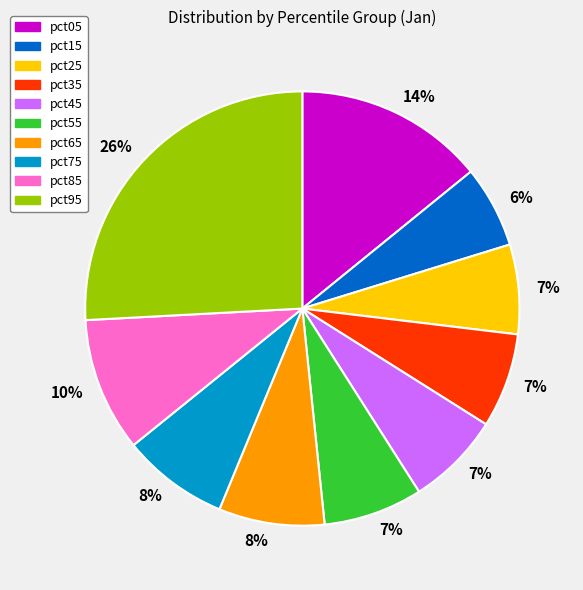

Which slice is the smallest?

pct15